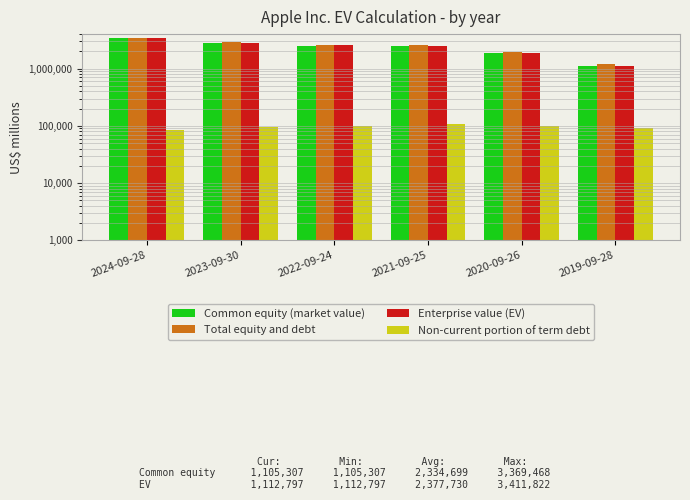

How many groups of bars are there?

6